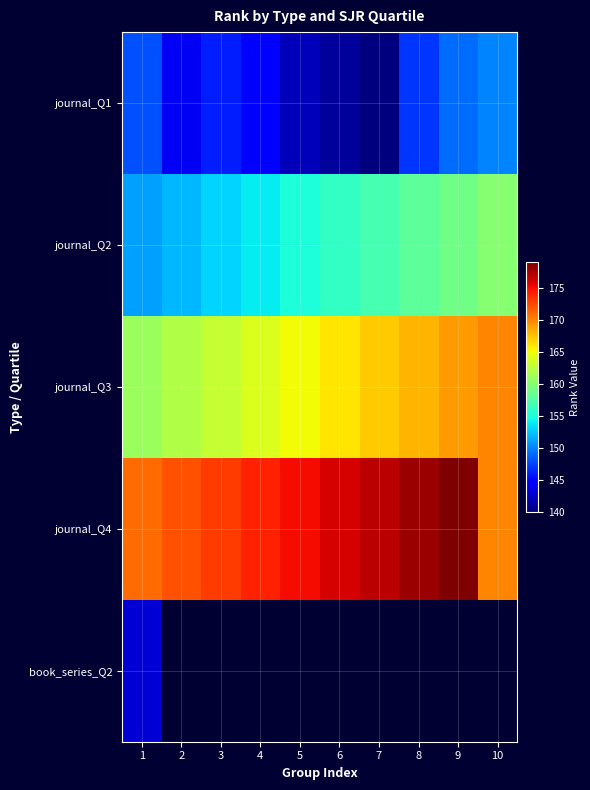

Rank the categories by journal_Q3 value from lowest to highest.

1, 2, 3, 4, 5, 6, 7, 8, 9, 10